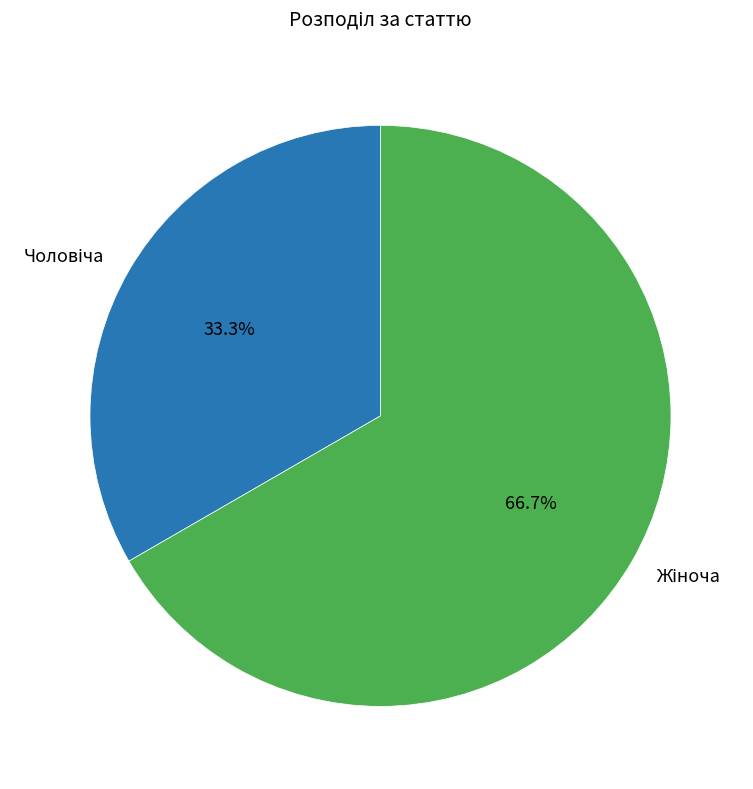

To the nearest percent, what is the average slice percentage?

50%